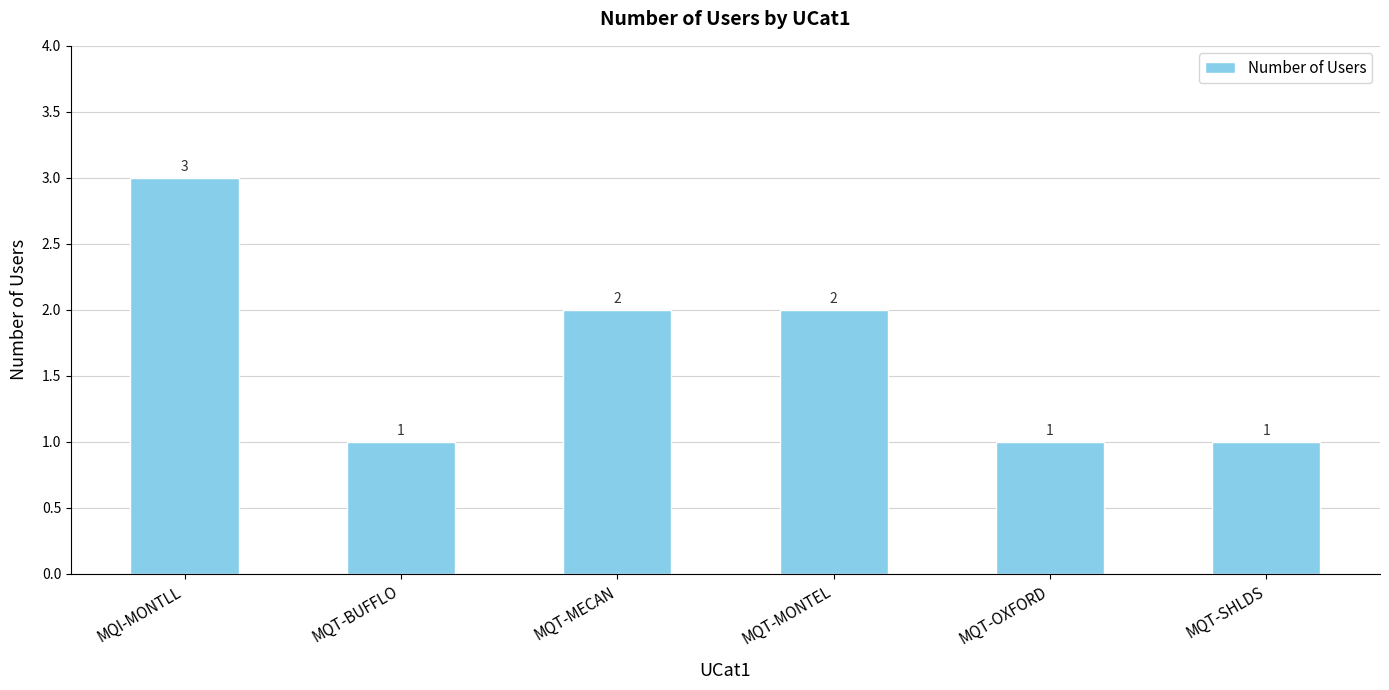

Count the values in the range 1 to 2.

5